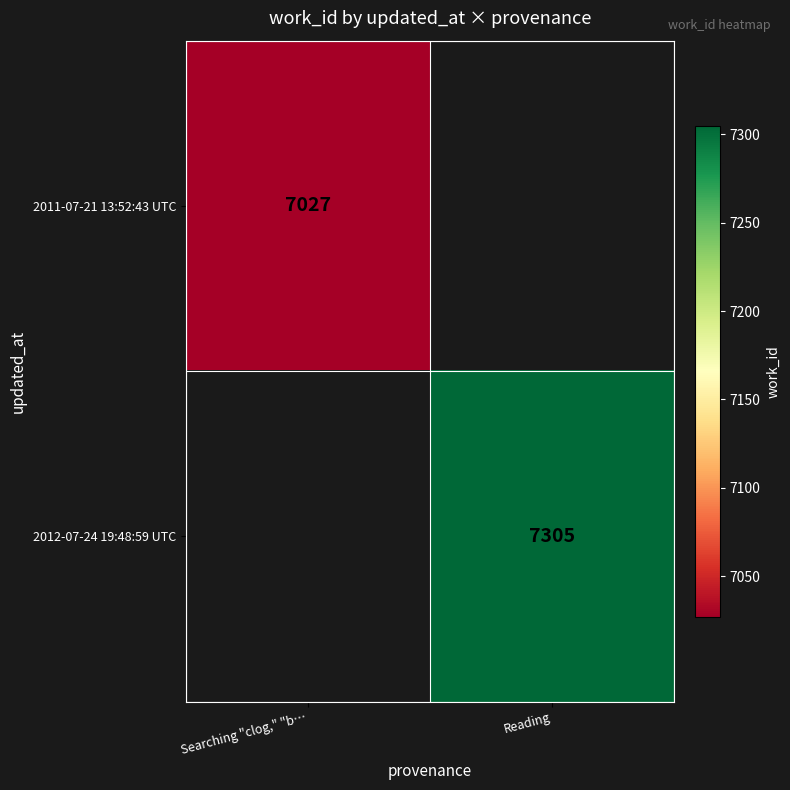

Is it true that 2012-07-24 19:48:59 UTC equals 7305 at Reading?

True